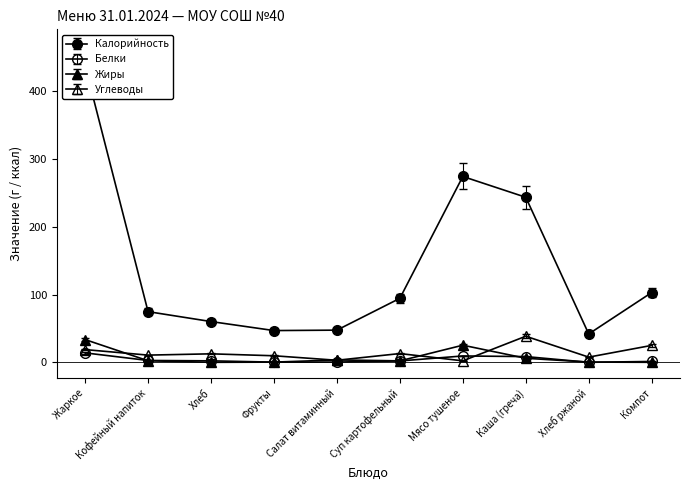

Which series has the widest spread of values?

Калорийность